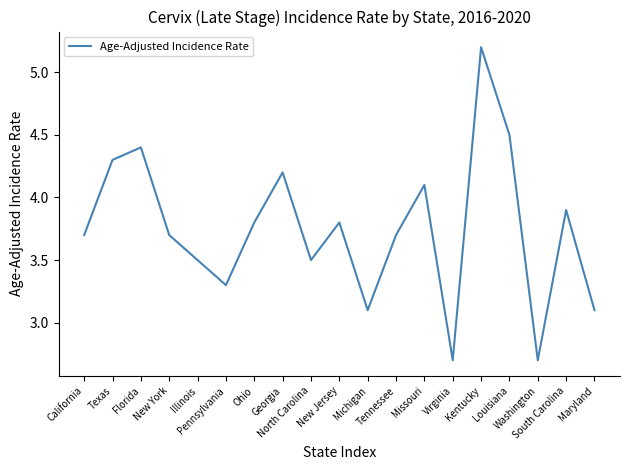

What is the difference between the second highest and minimum values?

1.8